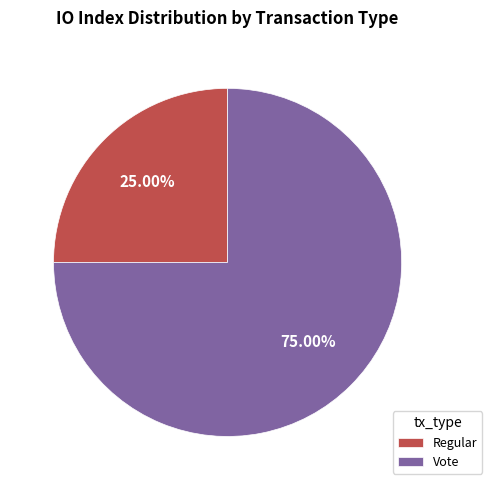

Which category has the biggest portion of the pie?

Vote